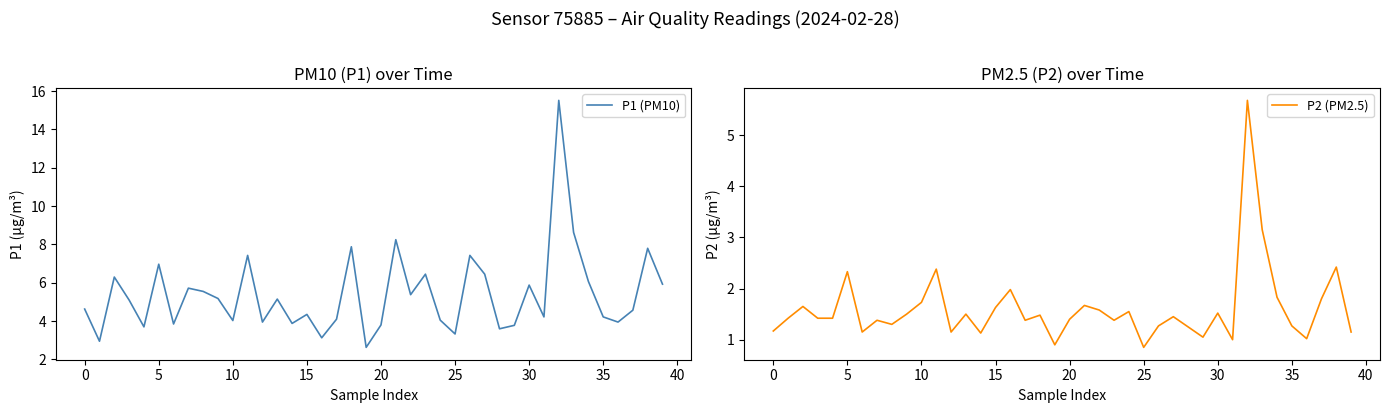

How many series are shown in this chart?

2